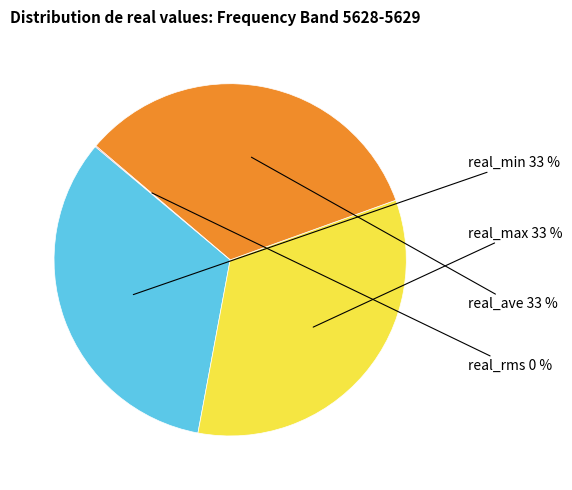

To the nearest percent, what is the average slice percentage?

25%